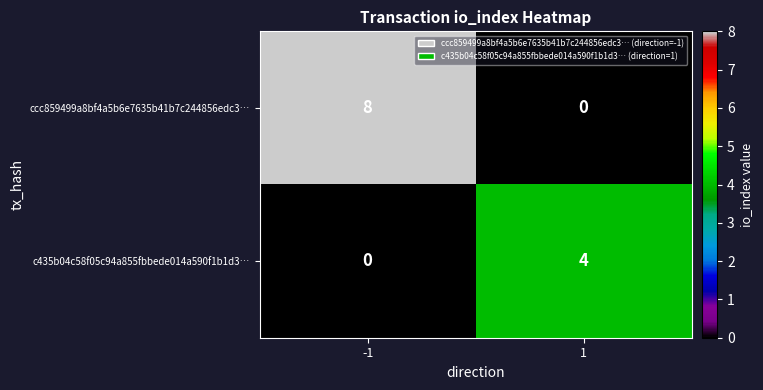

Which series has the largest total across all categories?

ccc859499a8bf4a5b6e7635b41b7c244856edc3…